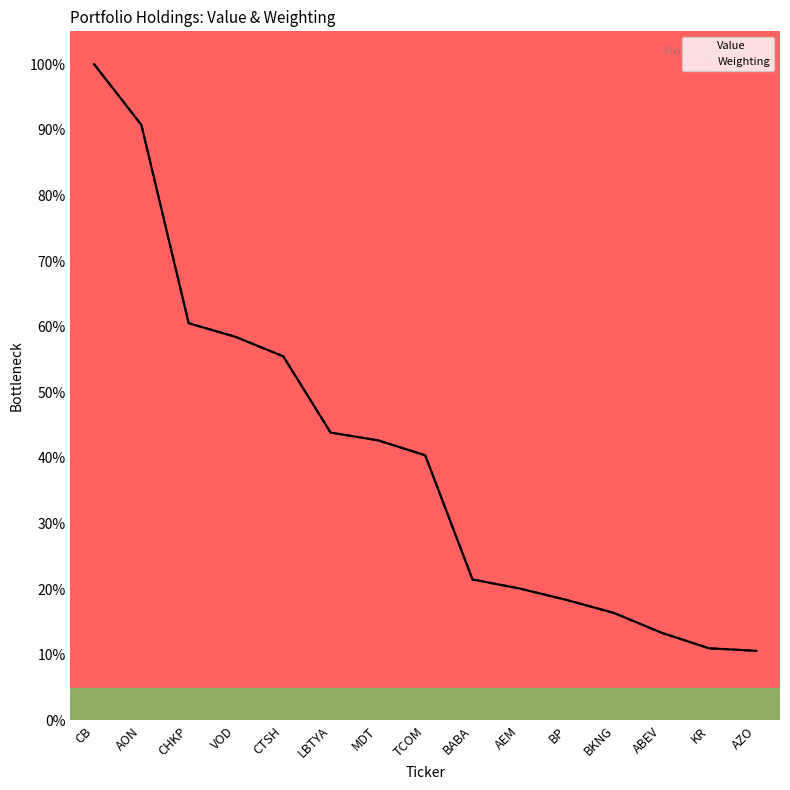

Which category has the highest value in the Weighting series?

CB